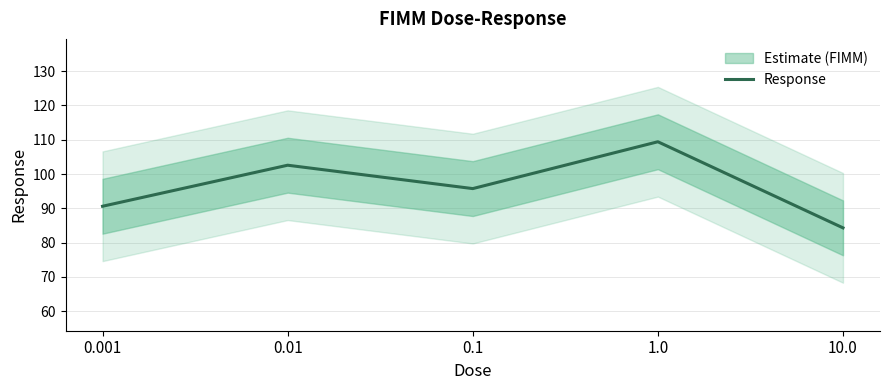

How many data points are less than 95?

2